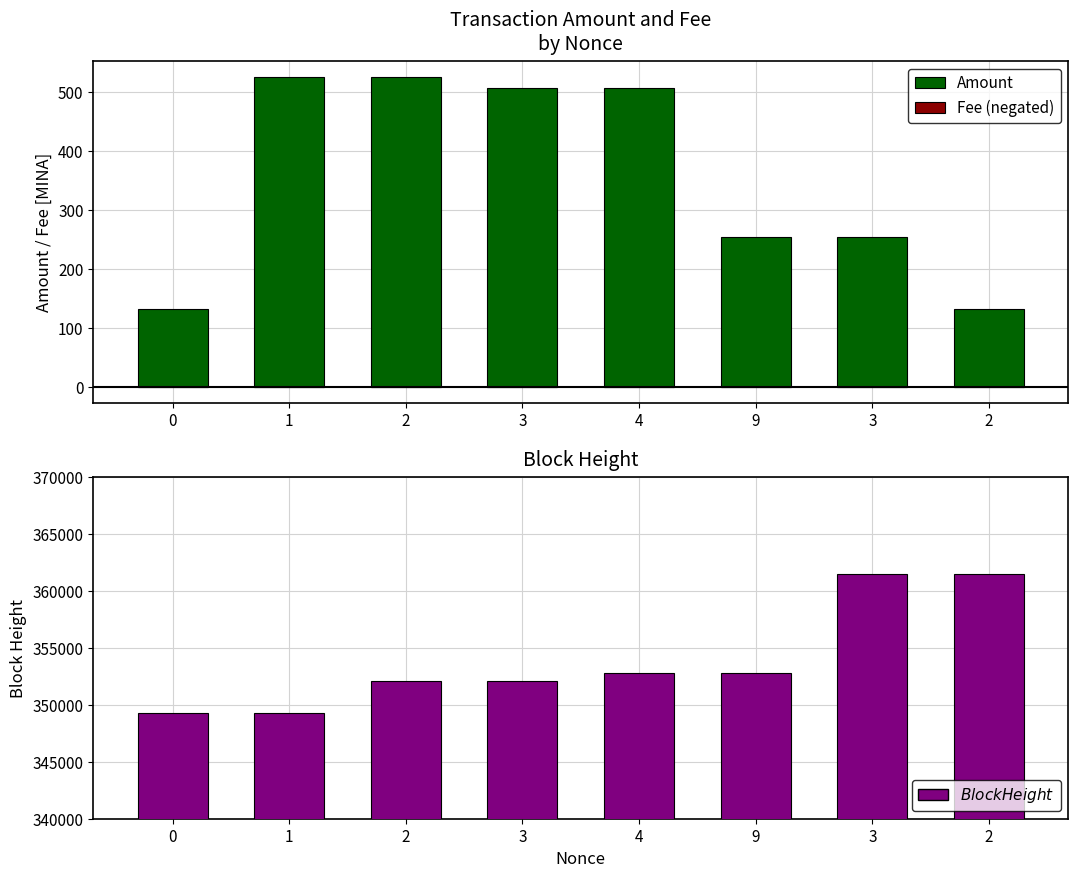

Rank the categories by Amount value from highest to lowest.

2, 1, 3, 4, 9, 3, 2, 0